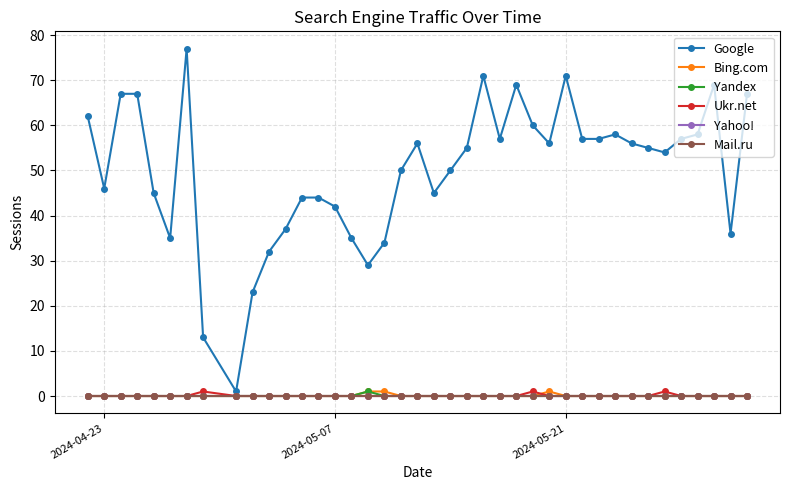

Does the chart have visible grid lines?

Yes